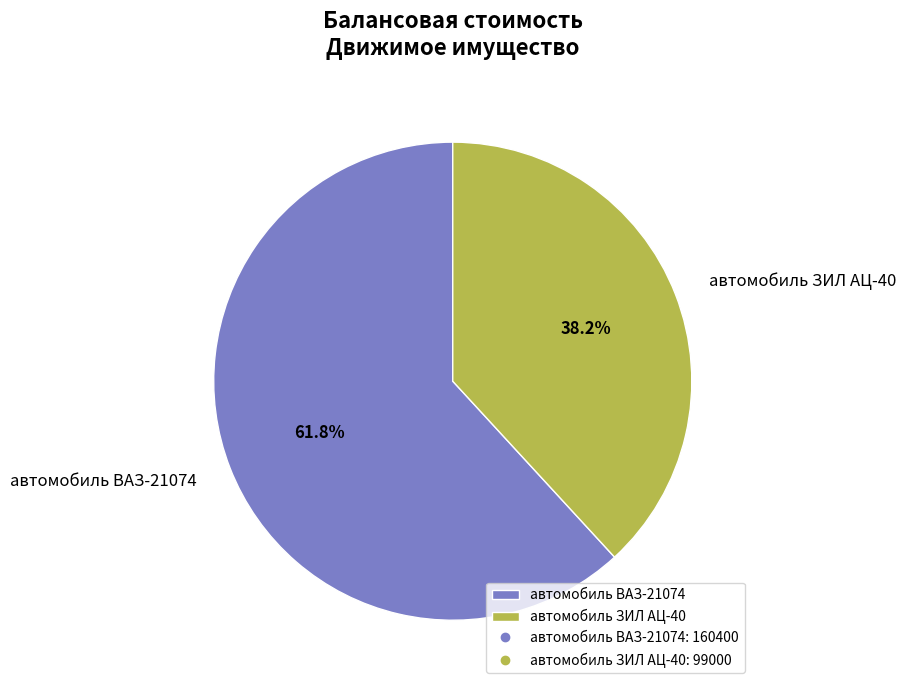

True or false: автомобиль ЗИЛ АЦ-40 accounts for 33% of the total.

False